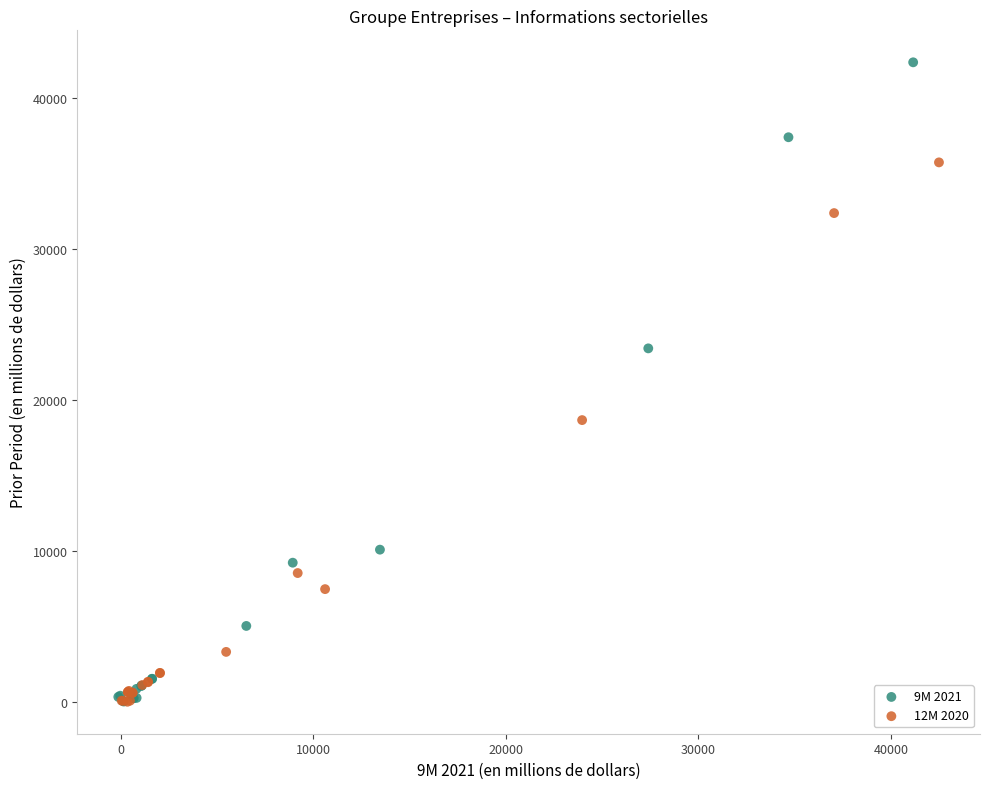

Which series reaches the maximum Y coordinate?

9M 2021